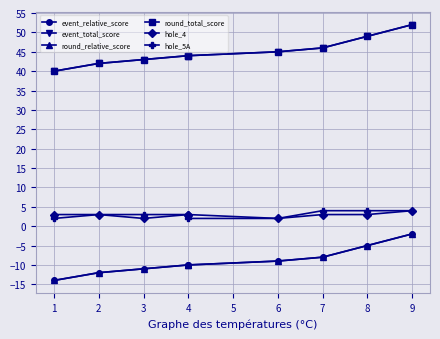

What is the value of the hole_4 point at the 3rd from the left?

2